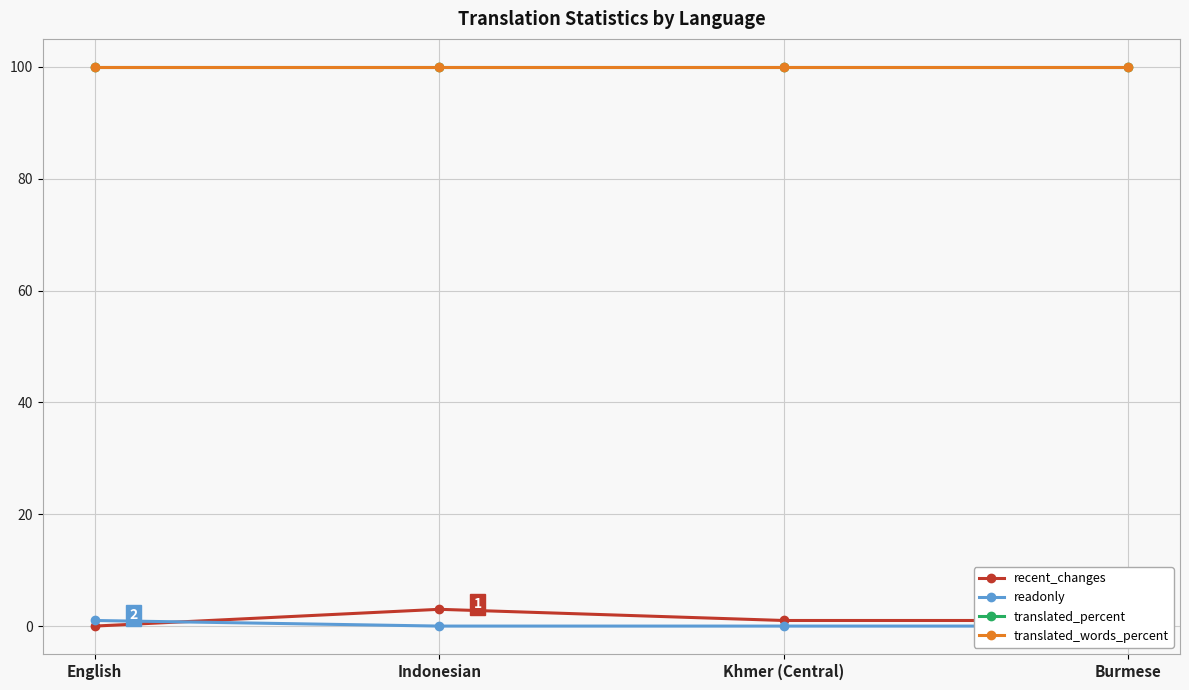

True or false: translated_words_percent has a value of 100 at Khmer (Central).

True